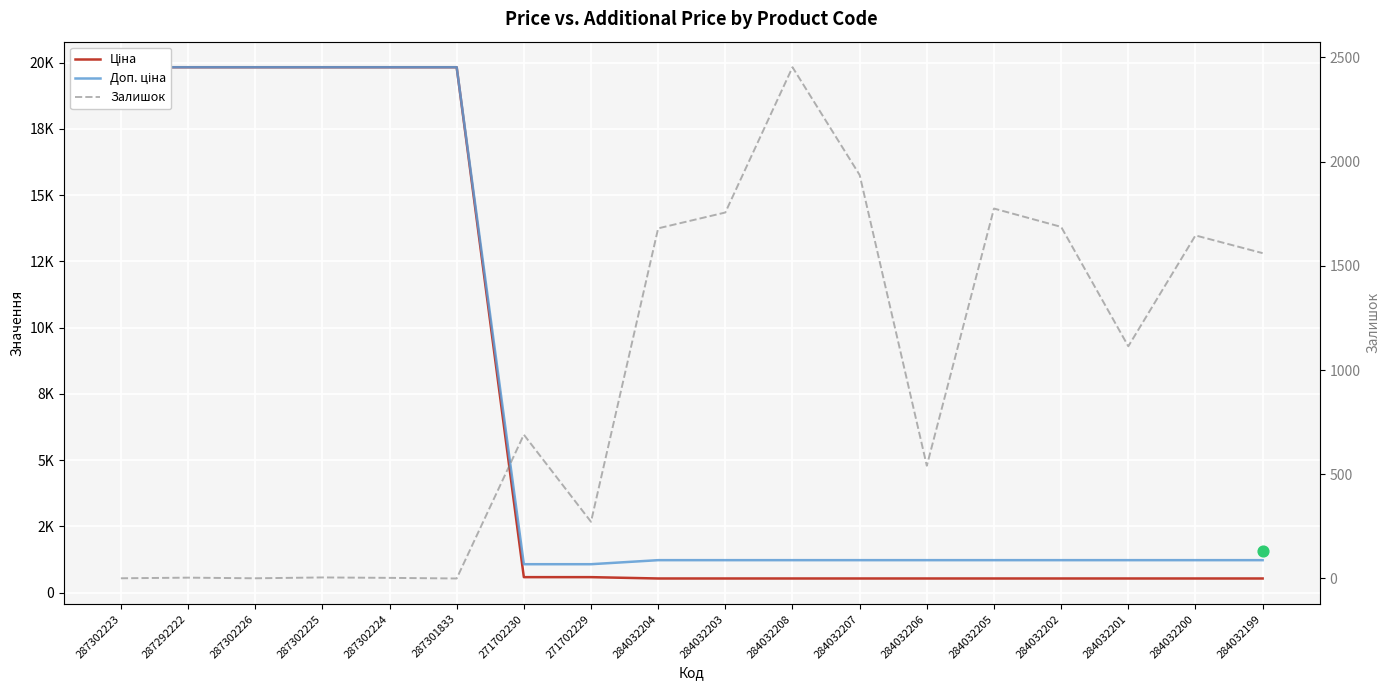

What are all the series names shown in the legend?

Ціна, Доп. ціна, Залишок